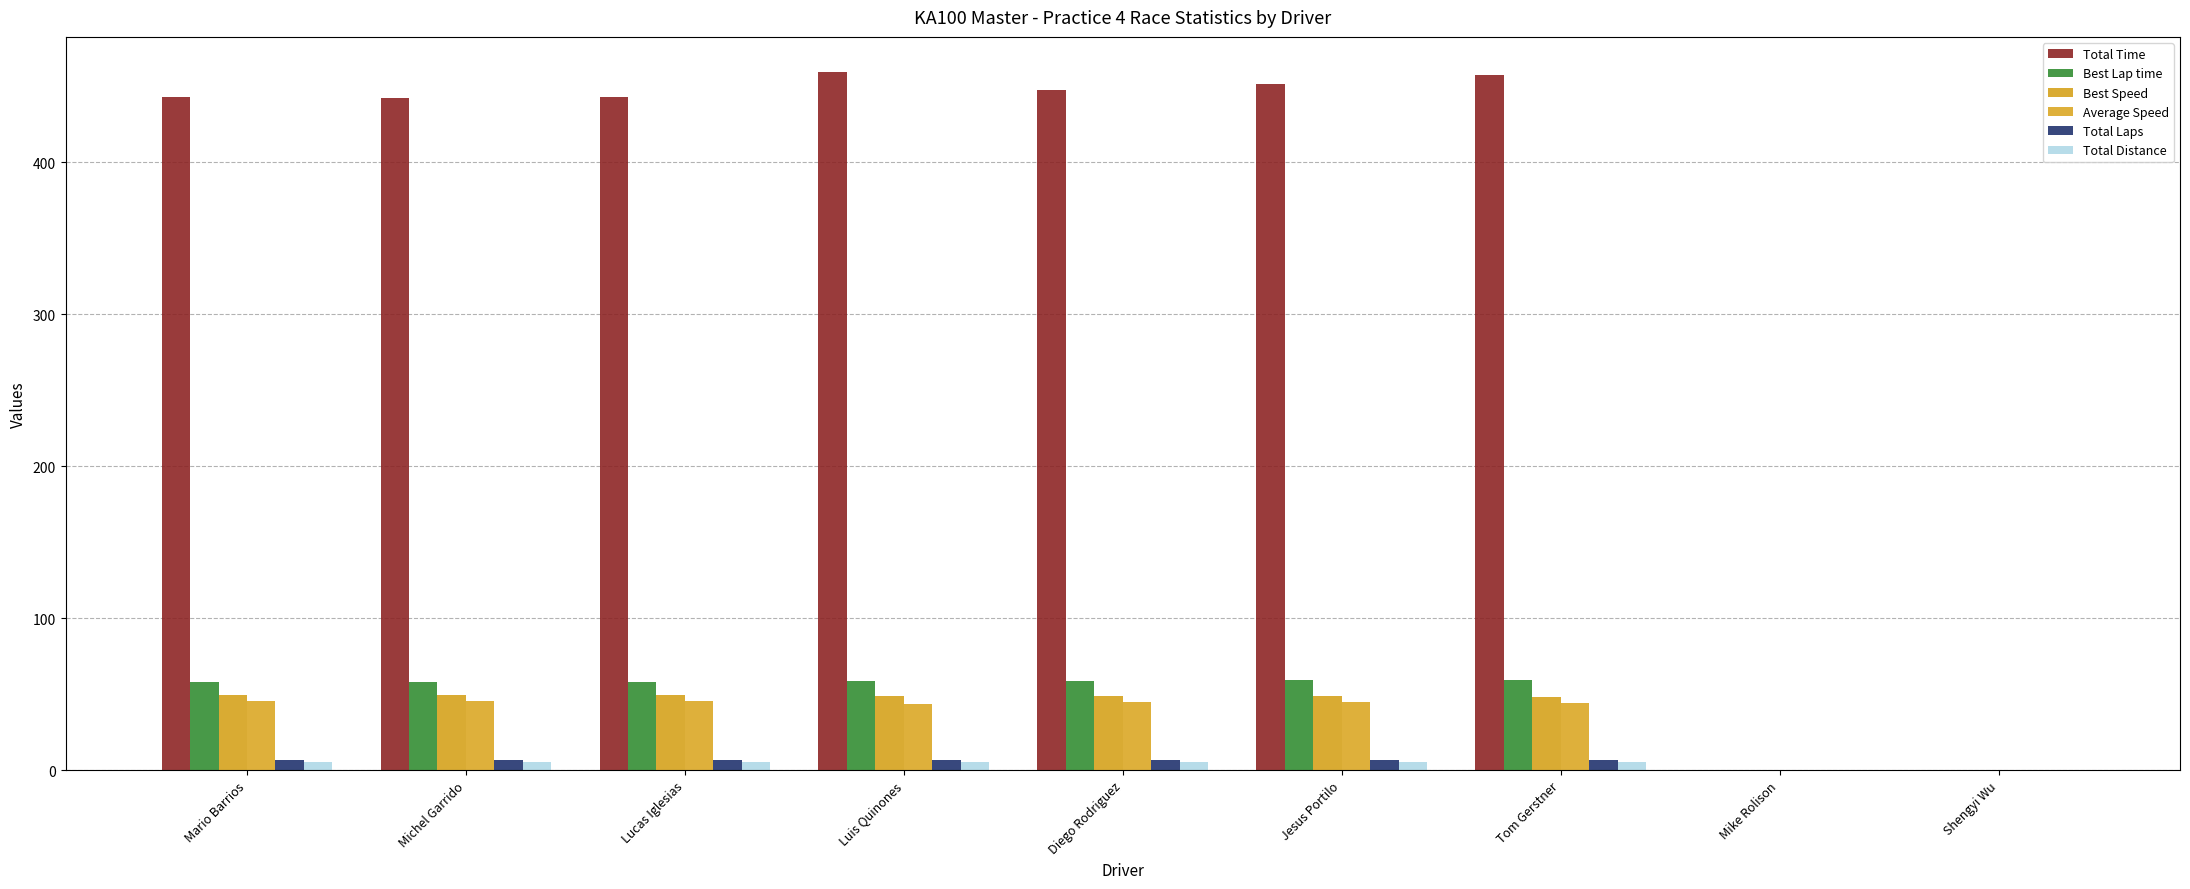

Count the number of categories in the chart.

9